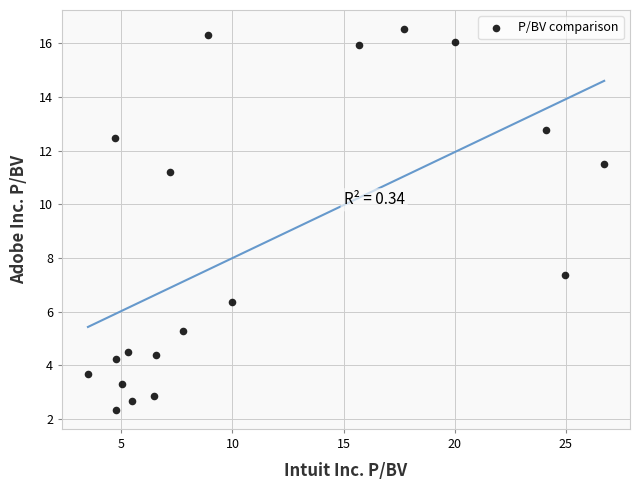

What Y value in the scatter plot is closest to 9?

7.4